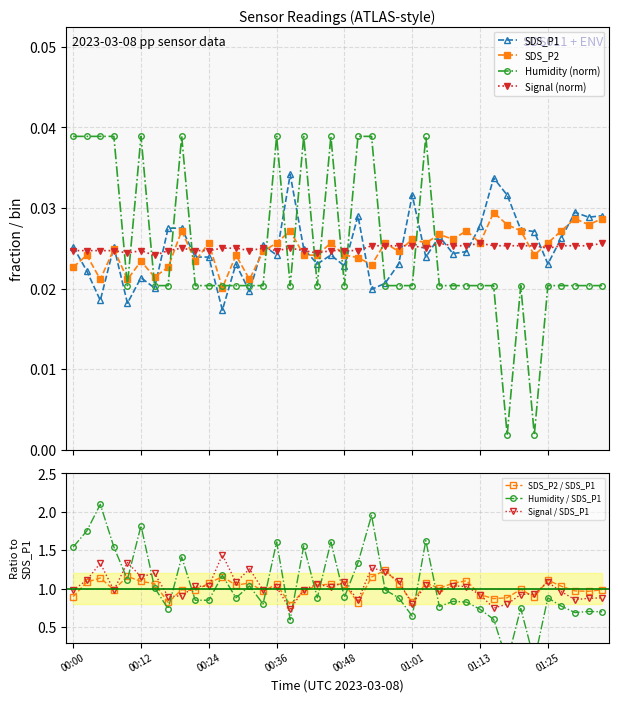

Where do SDS_P1 and Humidity first cross each other?

00:14 and 00:17